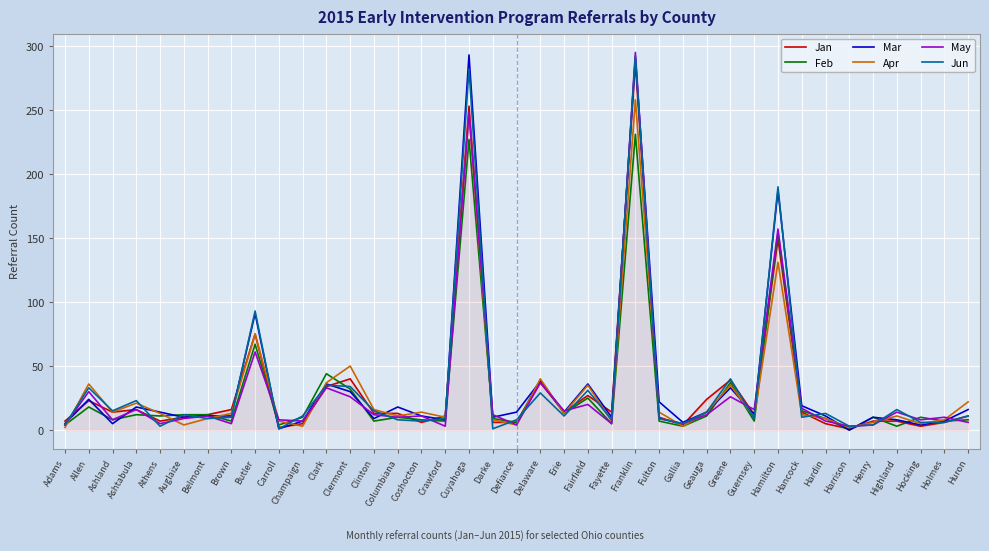

Is the value of Jun at Hancock greater than the value of Mar at Butler?

No